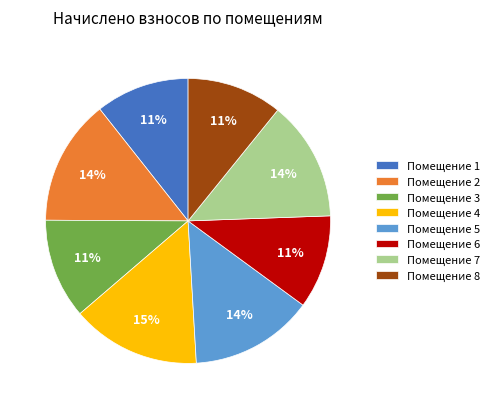

Is Помещение 8 the majority of the pie?

No